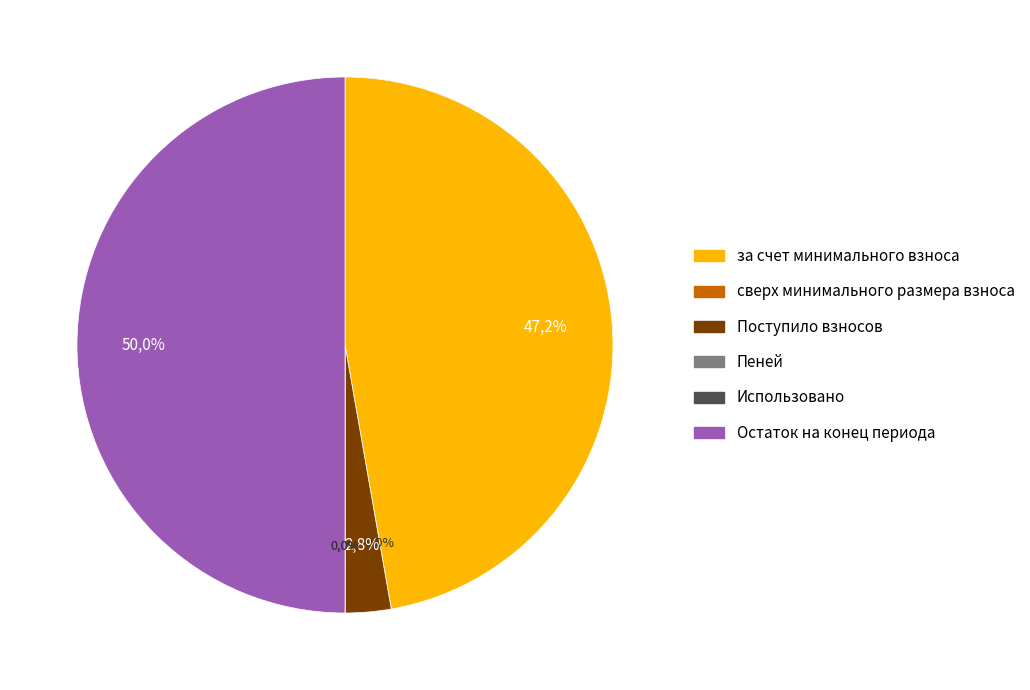

What is the smallest slice in the pie chart?

сверх минимального размера взноса